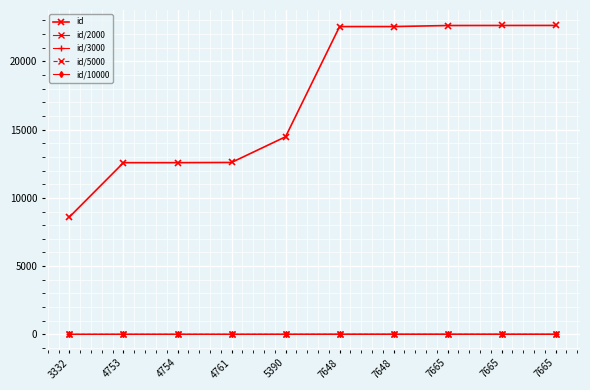

How many data points in id/2000 are less than 11?

5